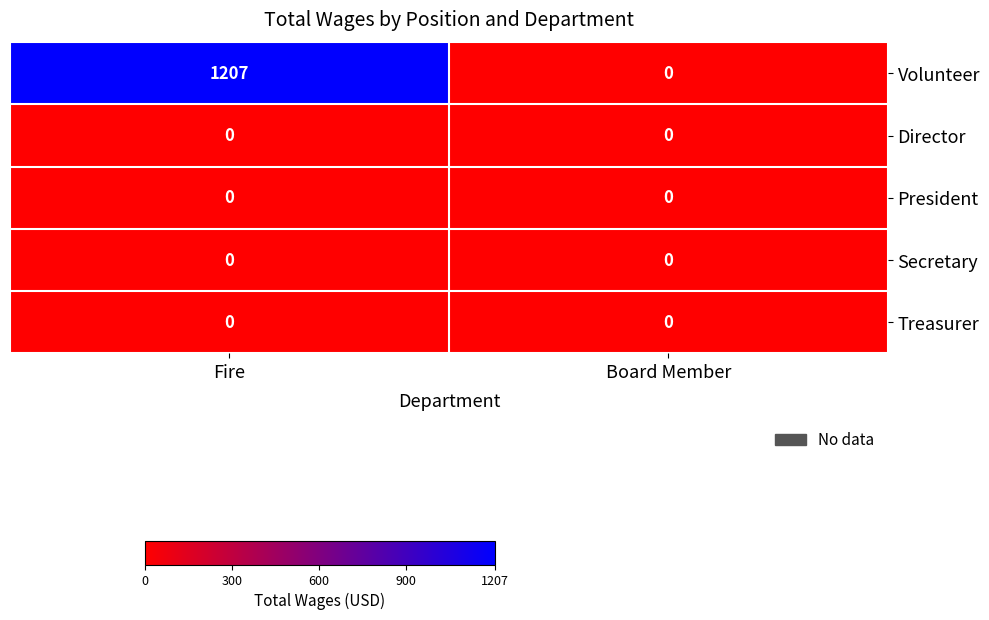

Which series changed the most between Fire and Board Member?

Volunteer